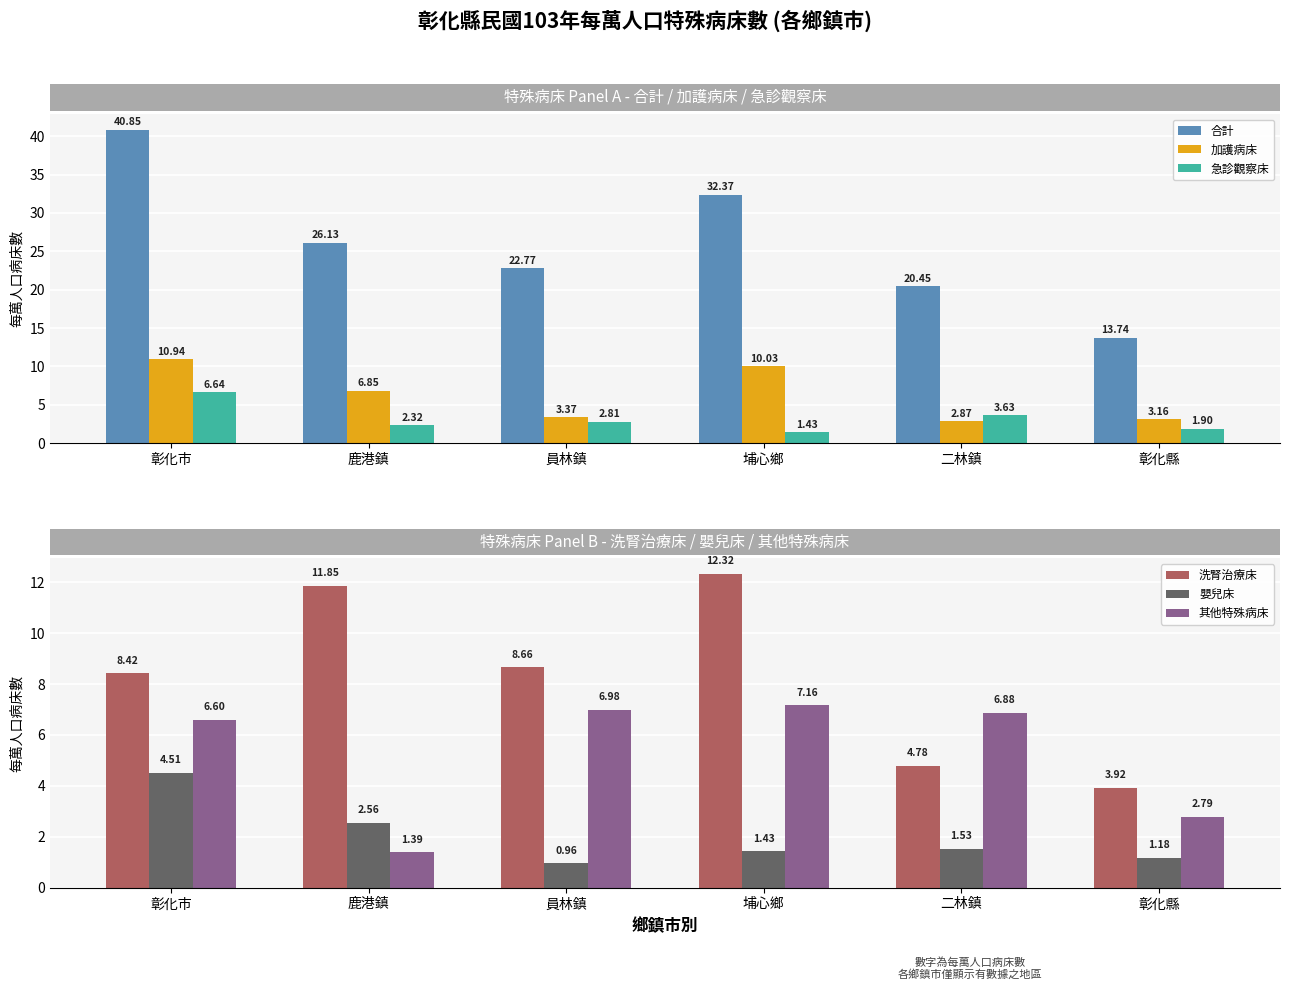

Is it true that 急診觀察床 equals 1.9 at 彰化縣?

True